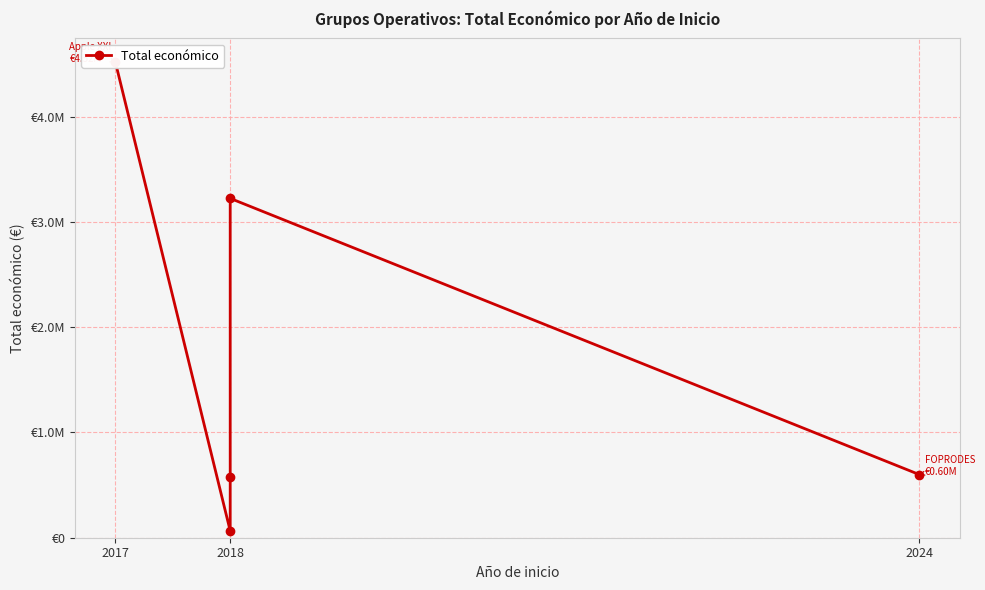

What is the greatest value displayed?

4520649